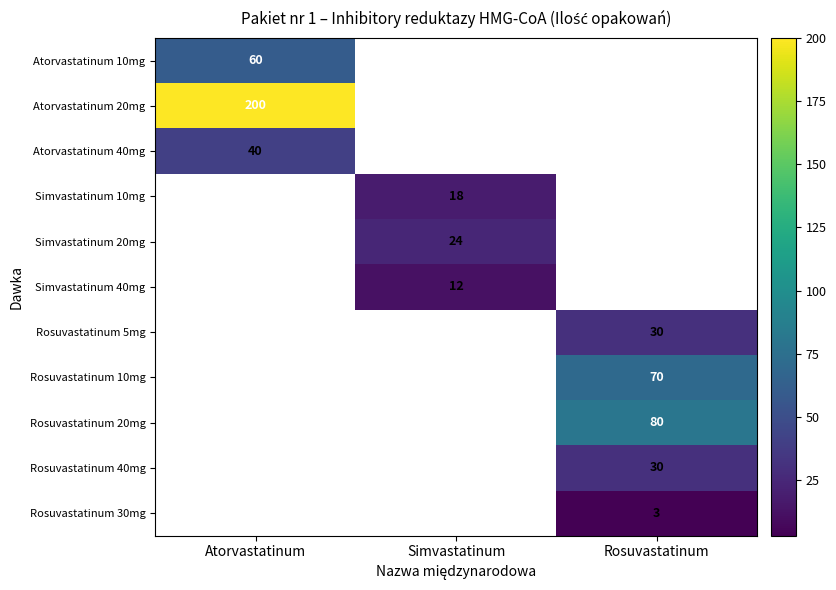

The Rosuvastatinum 20mg series shows 80 at Rosuvastatinum. True or false?

True